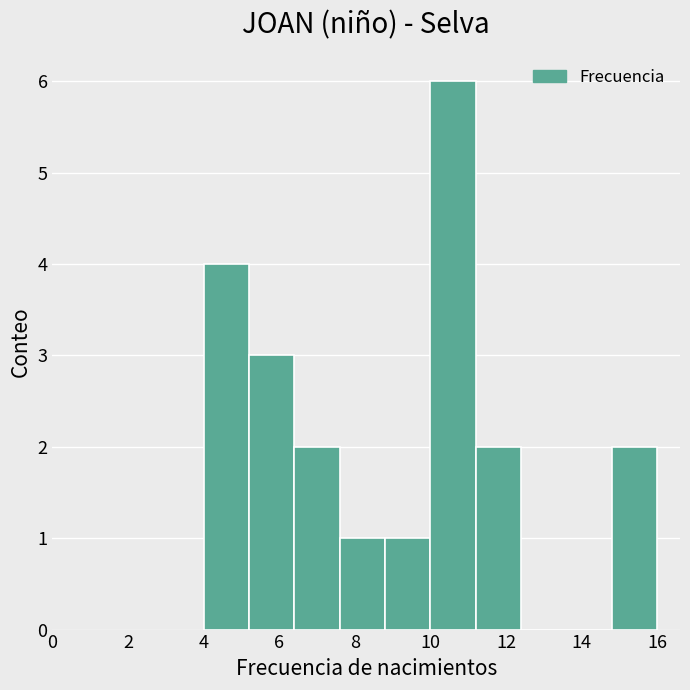

Reading left to right, list every bar in this chart as the range it spans on the x-axis followed by its height. The values are not printed on the chart, so give them approximately, as read against the axis.

4.0 to 5.2: 4
5.2 to 6.4: 3
6.4 to 7.6: 2
7.6 to 8.8: 1
8.8 to 10.0: 1
10.0 to 11.2: 6
11.2 to 12.4: 2
12.4 to 13.6: 0
13.6 to 14.8: 0
14.8 to 16.0: 2